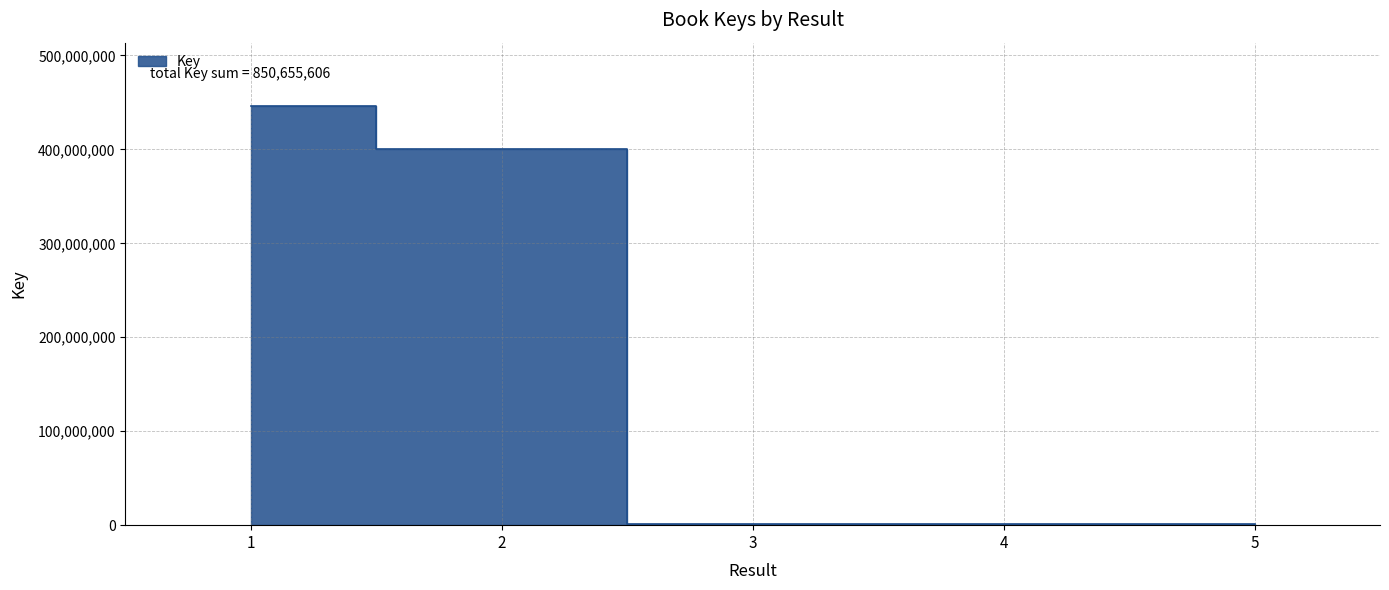

Reading right to left, transcribe all the data shown in this chart.

5=1116360	4=1225597	3=1338997	2=400386132	1=446588520